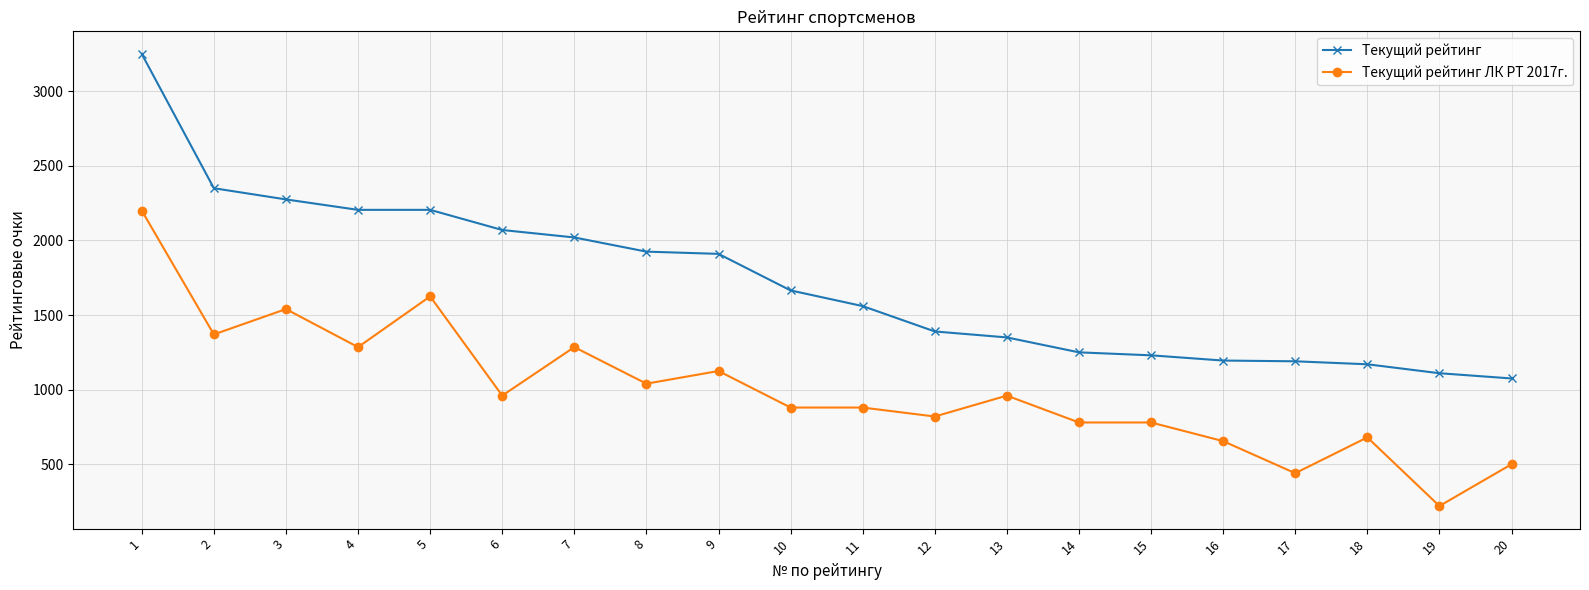

The Текущий рейтинг series shows 882 at 12. True or false?

False